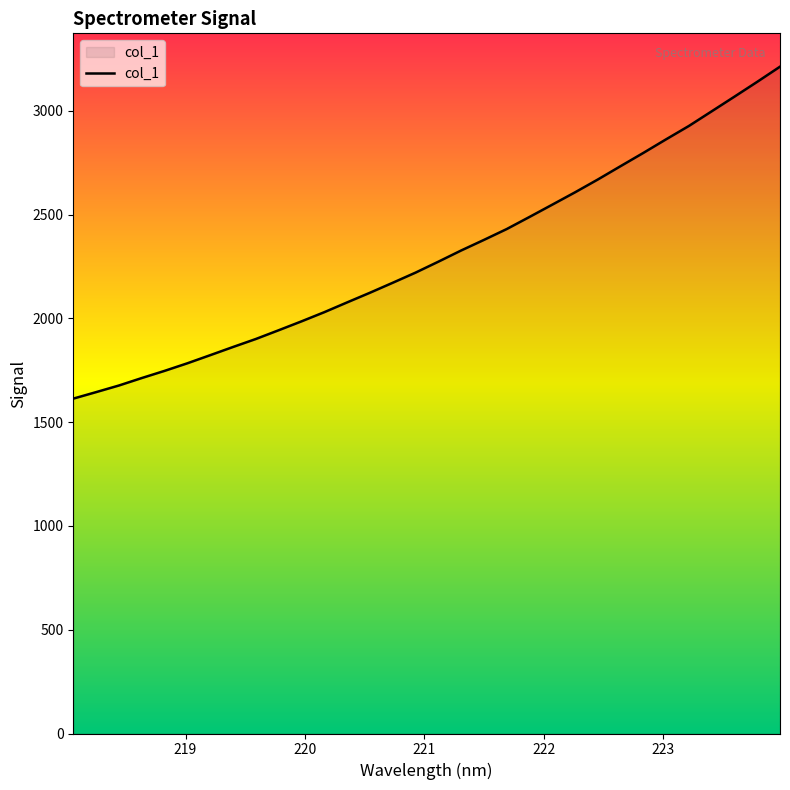

What is the minimum value shown in the chart?

1613.7